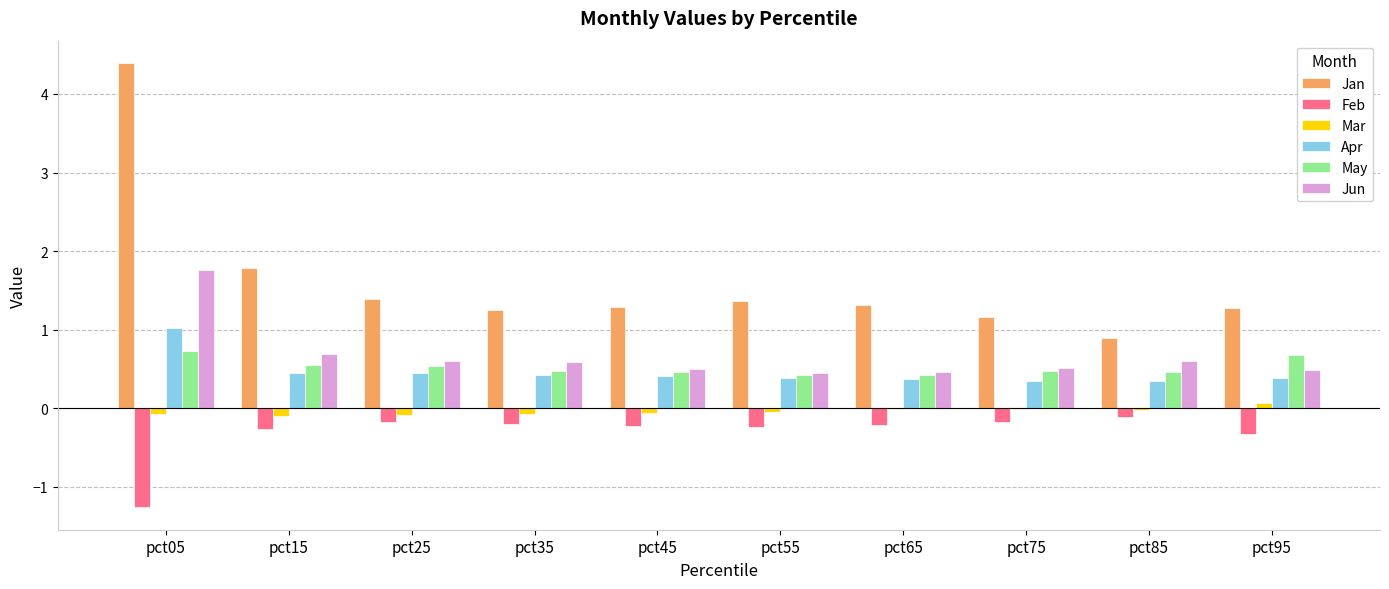

How many groups of bars are there?

10